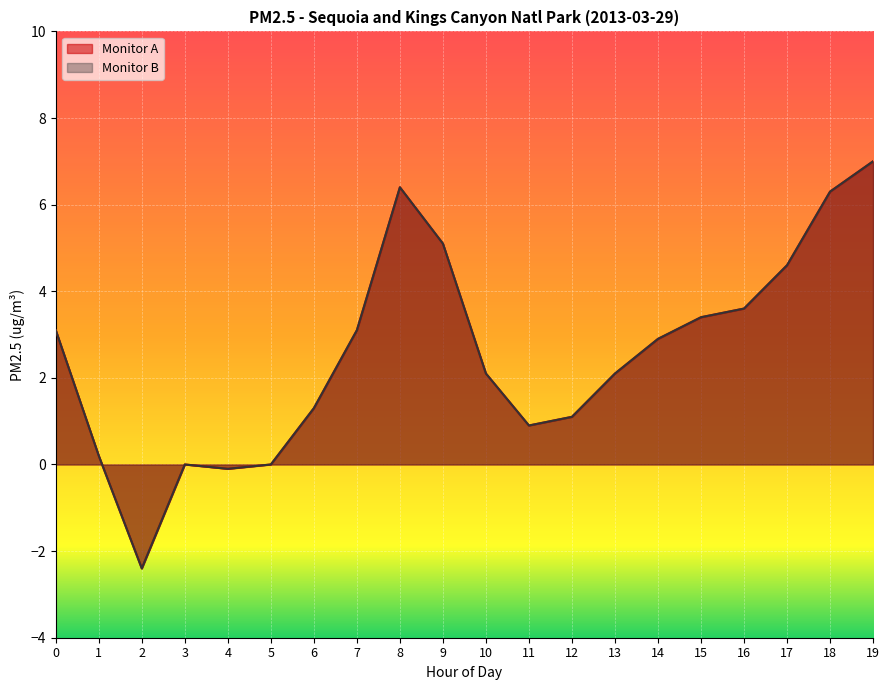

Does the chart display data point markers on the line(s)?

No